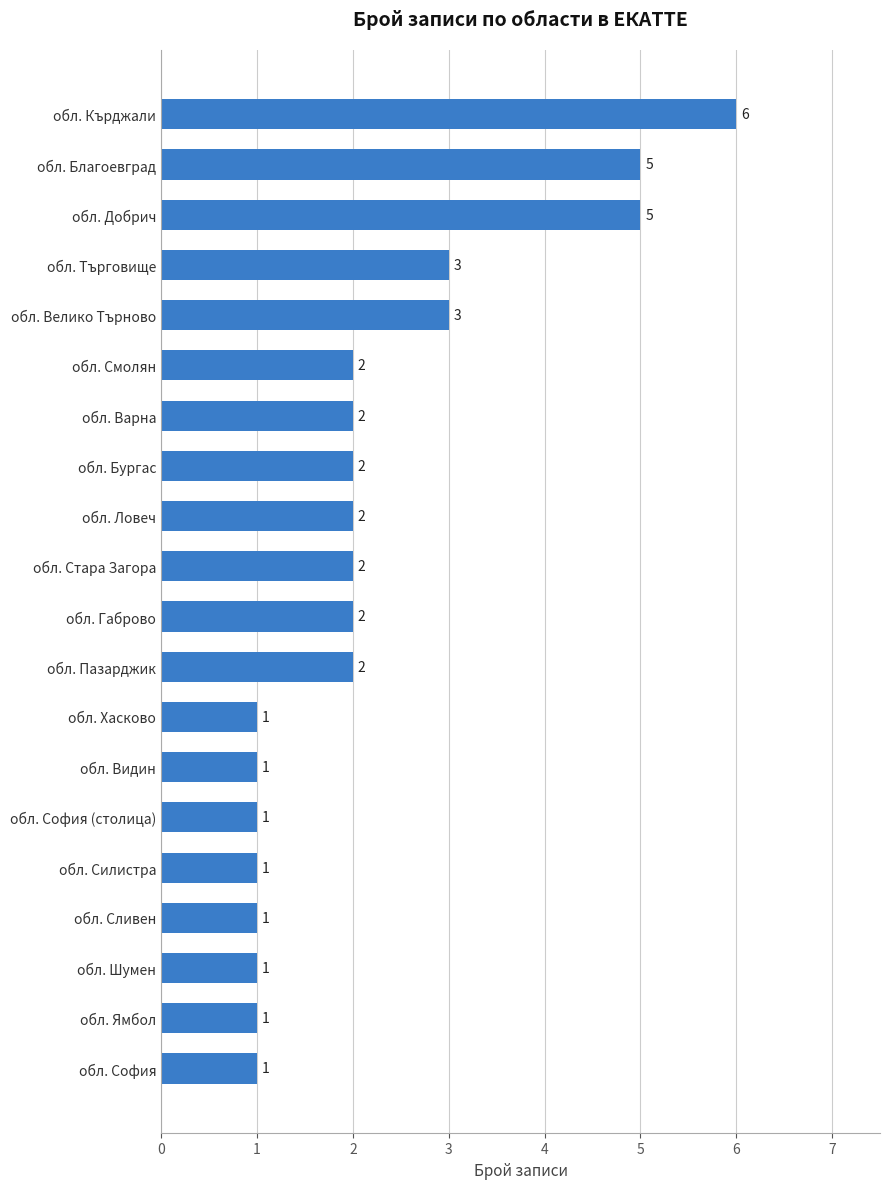

What is the difference between the maximum and second lowest values?

5